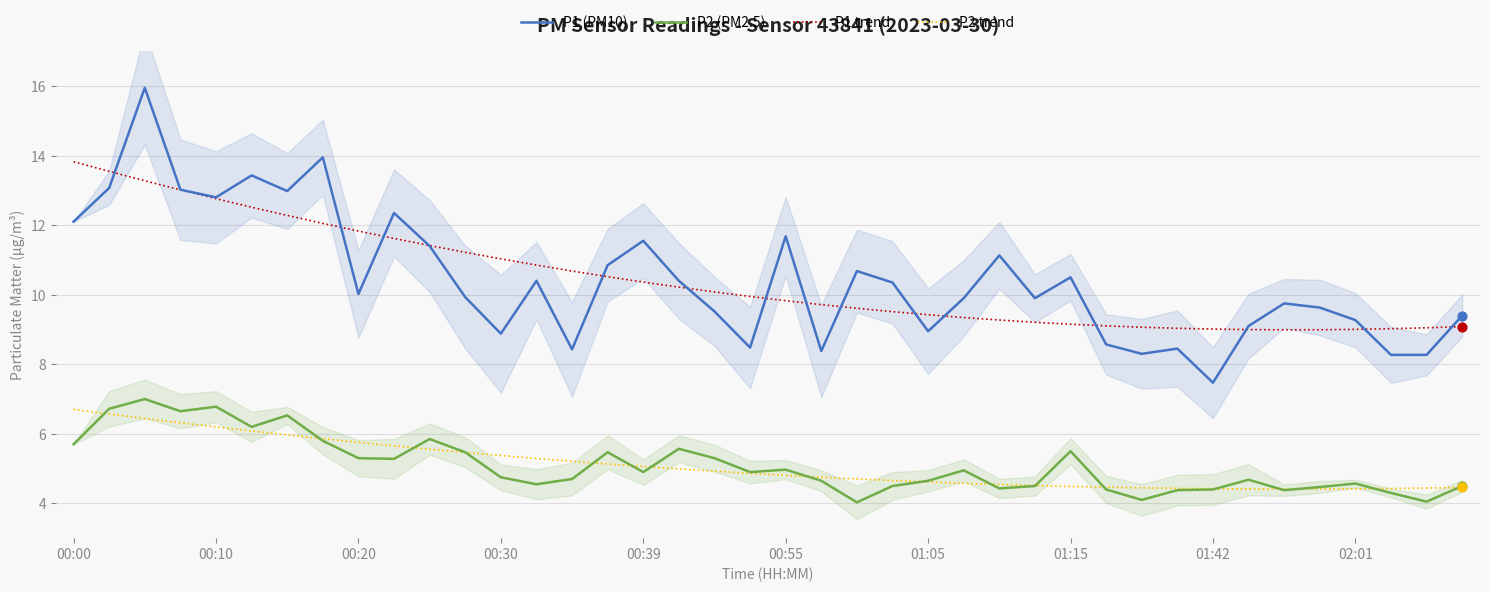

What are all the series names shown in the legend?

P1 (PM10), P2 (PM2.5), P1 trend, P2 trend